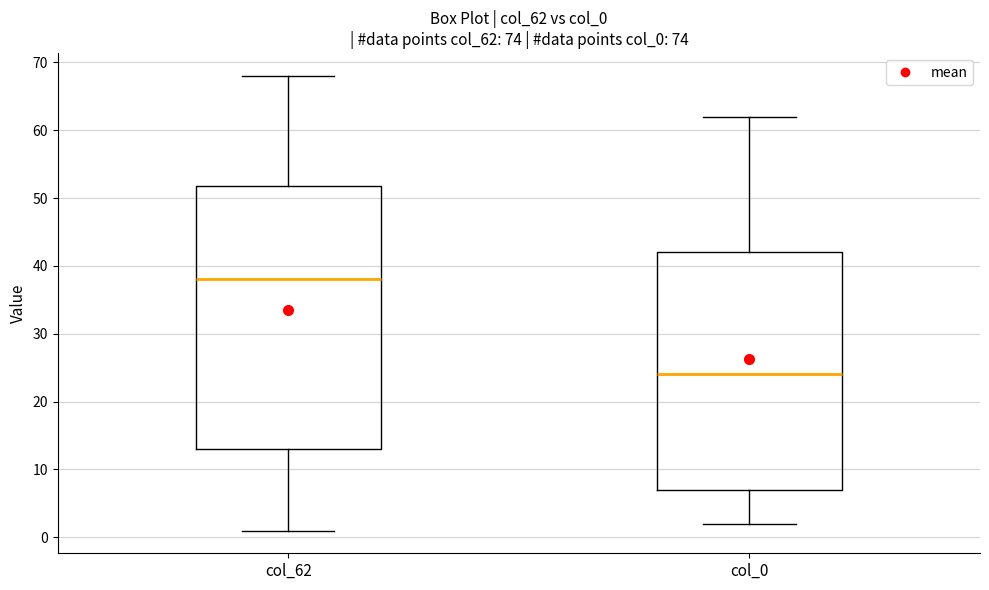

Which box's median line is the highest?

col_62